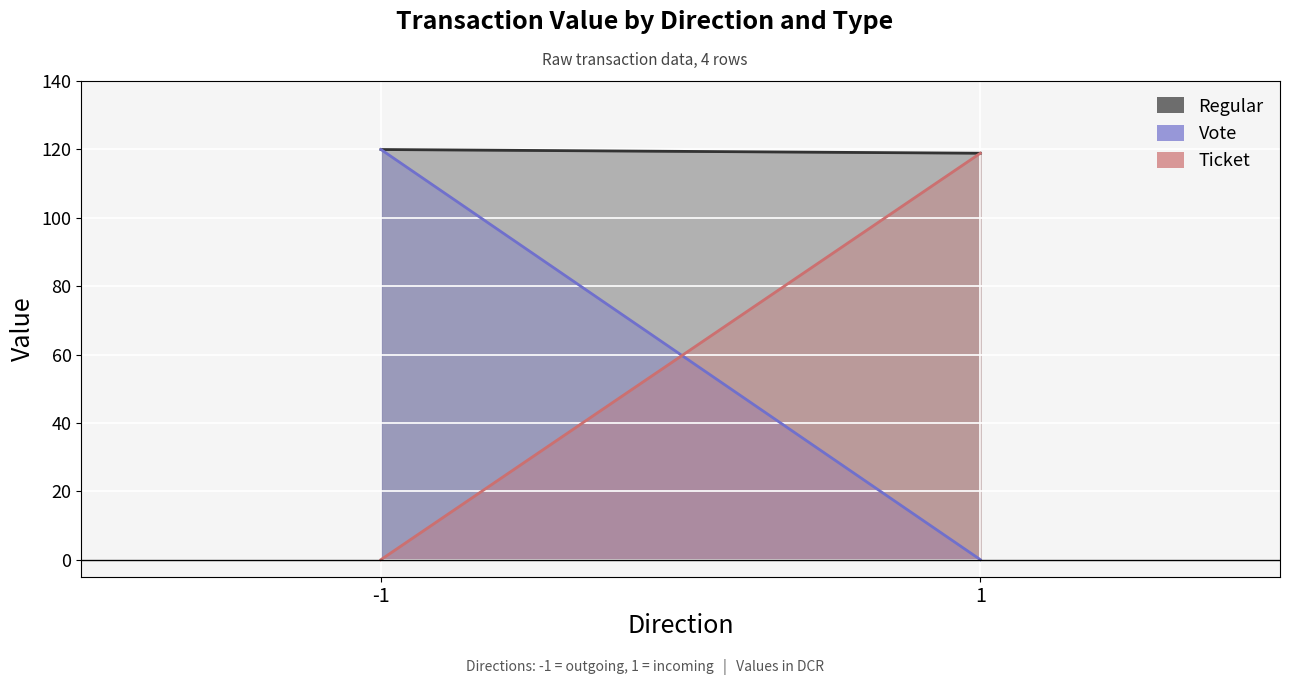

Rank the series by their maximum value, from highest to lowest.

Regular, Vote, Ticket